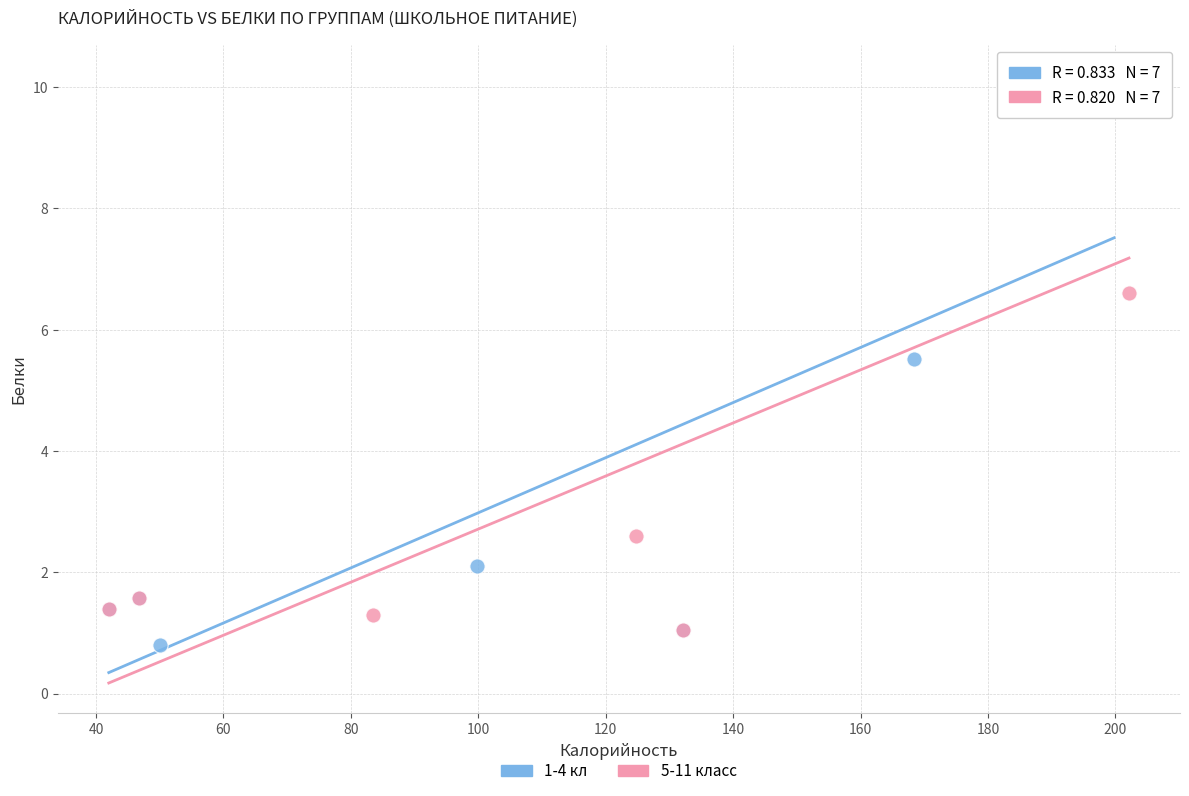

Which series has the widest spread of Y values?

1-4 кл